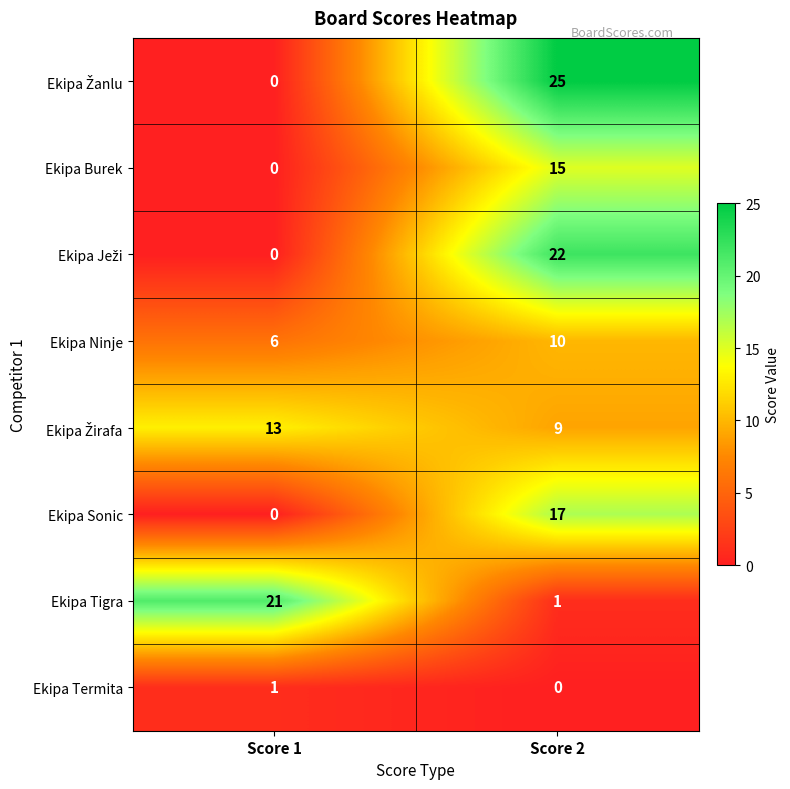

What is the difference between the highest and lowest values at Score 2?

25